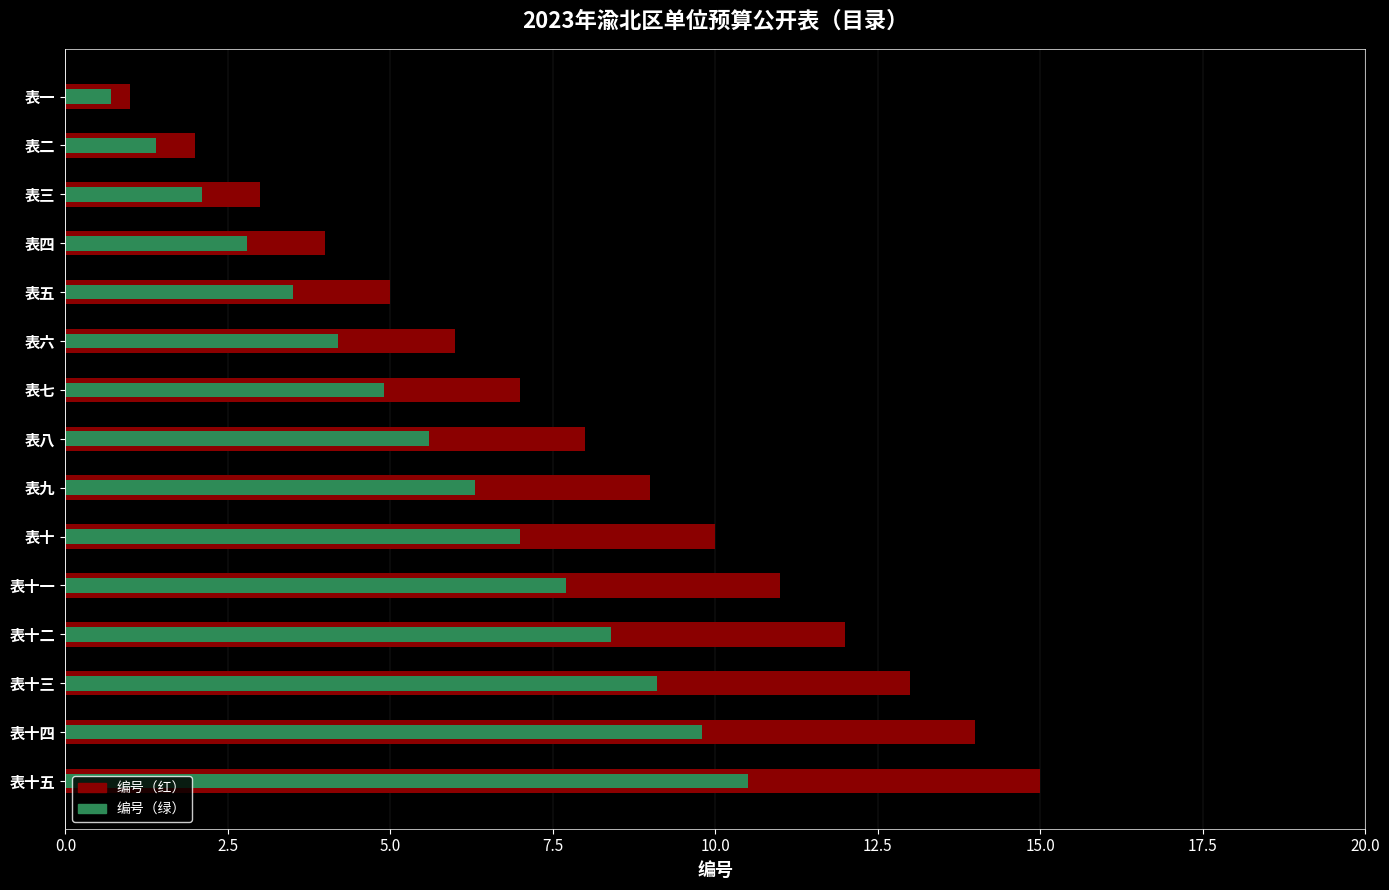

What is the maximum value for 编号（绿）?

10.5